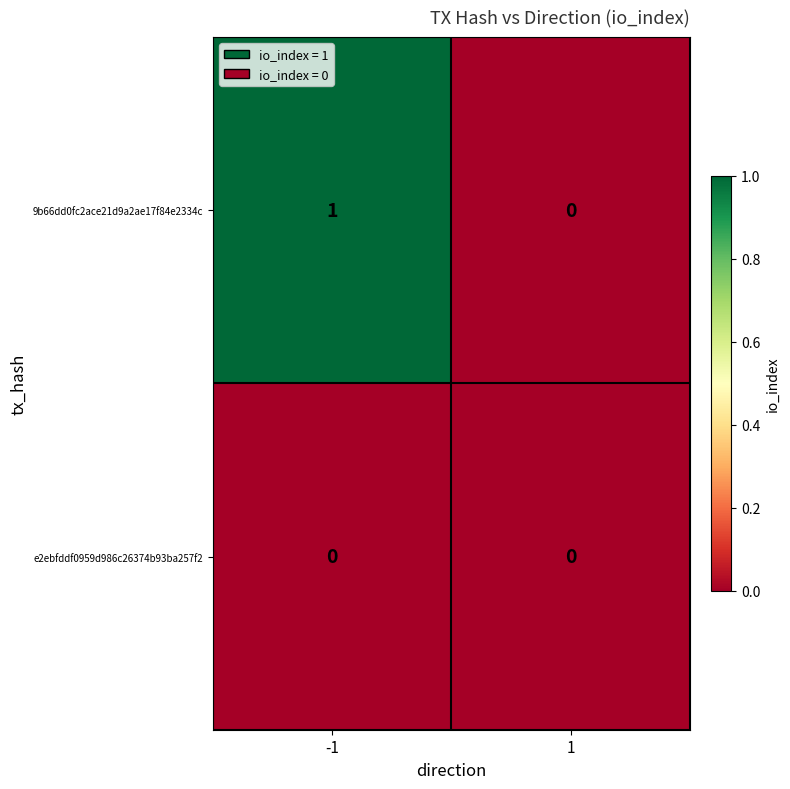

List the series in order of their overall mean, highest first.

9b66dd0fc2ace21d9a2ae17f84e2334c, e2ebfddf0959d986c26374b93ba257f2